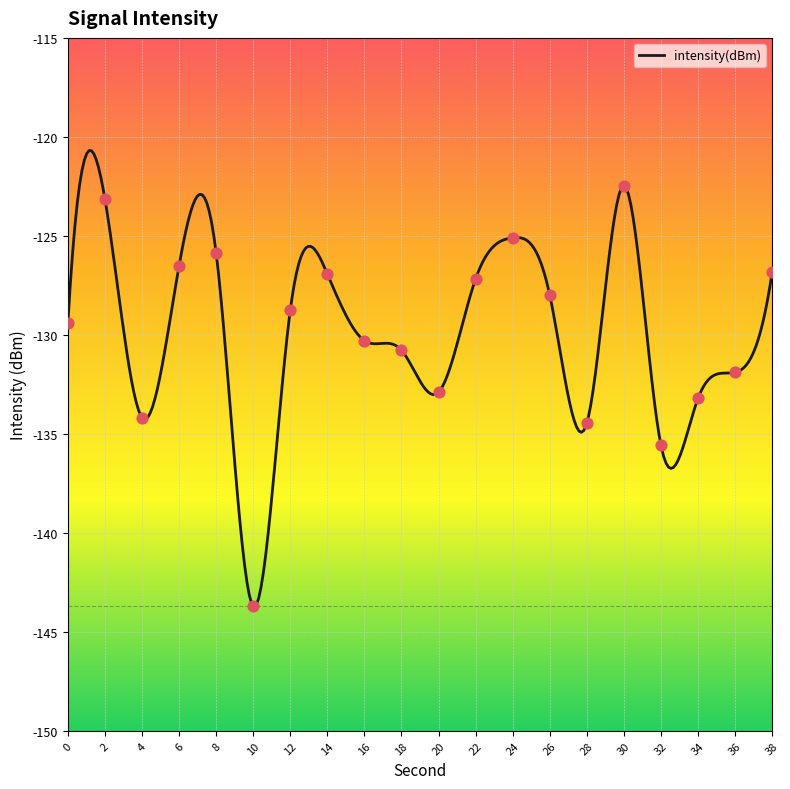

What is the change in value from 0 to 14?

+2.5